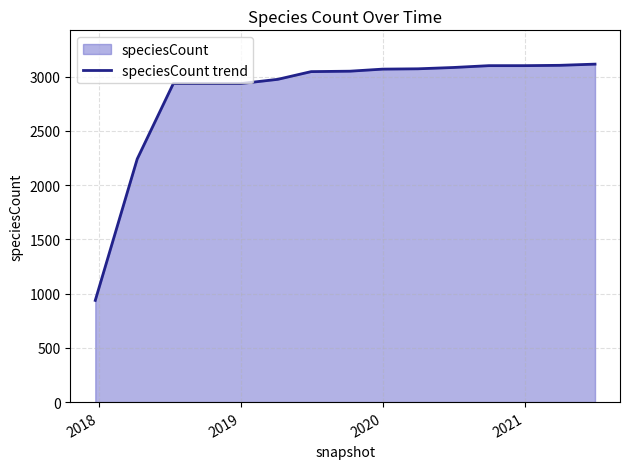

Read the value at 2019, to the nearest 10.

2940